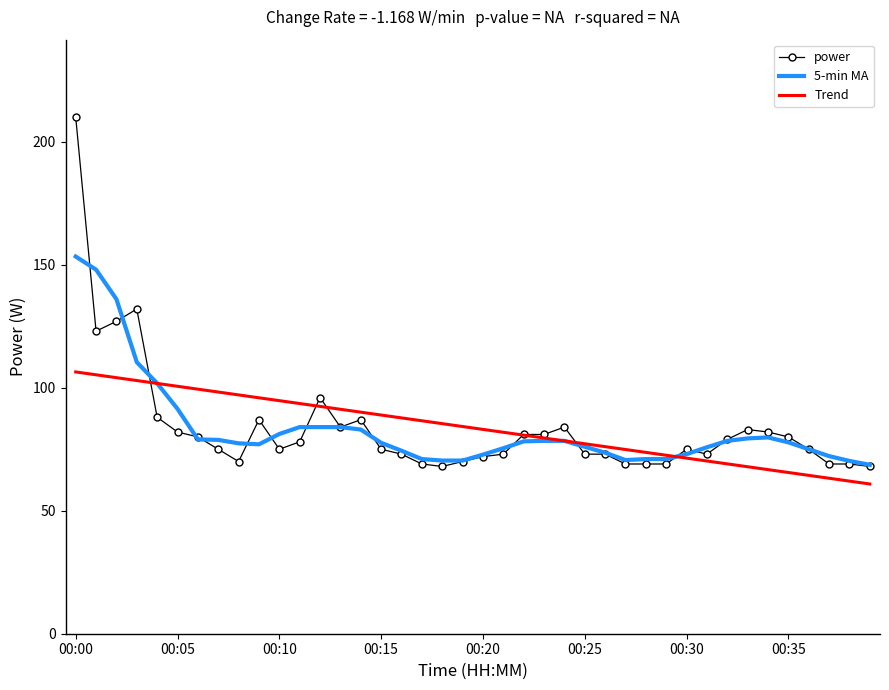

How many intersections are there between Trend and power?

6